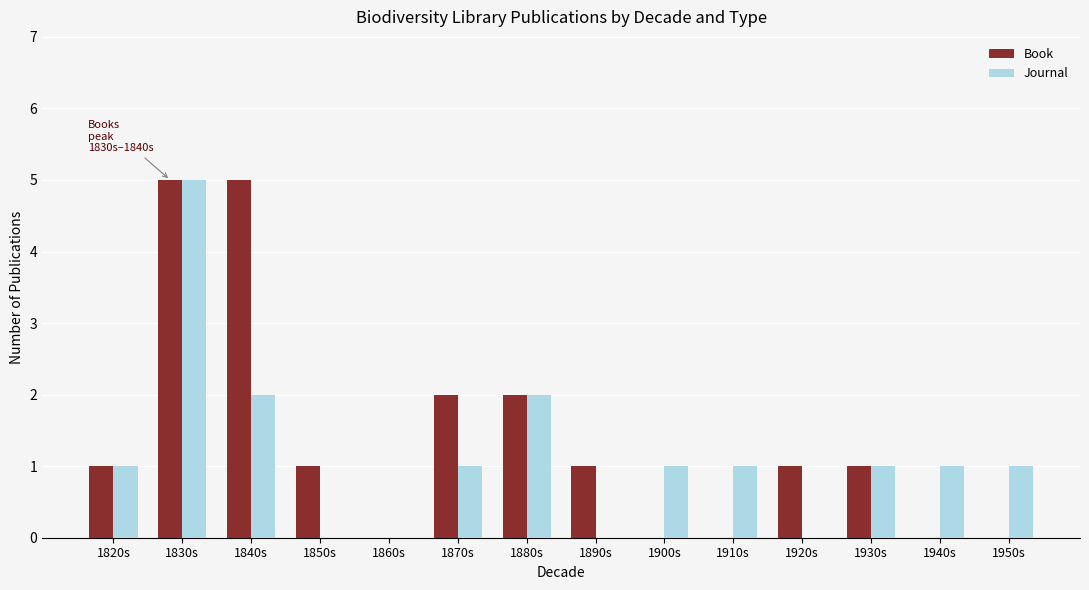

What is the total value across all series at 1930s?

2